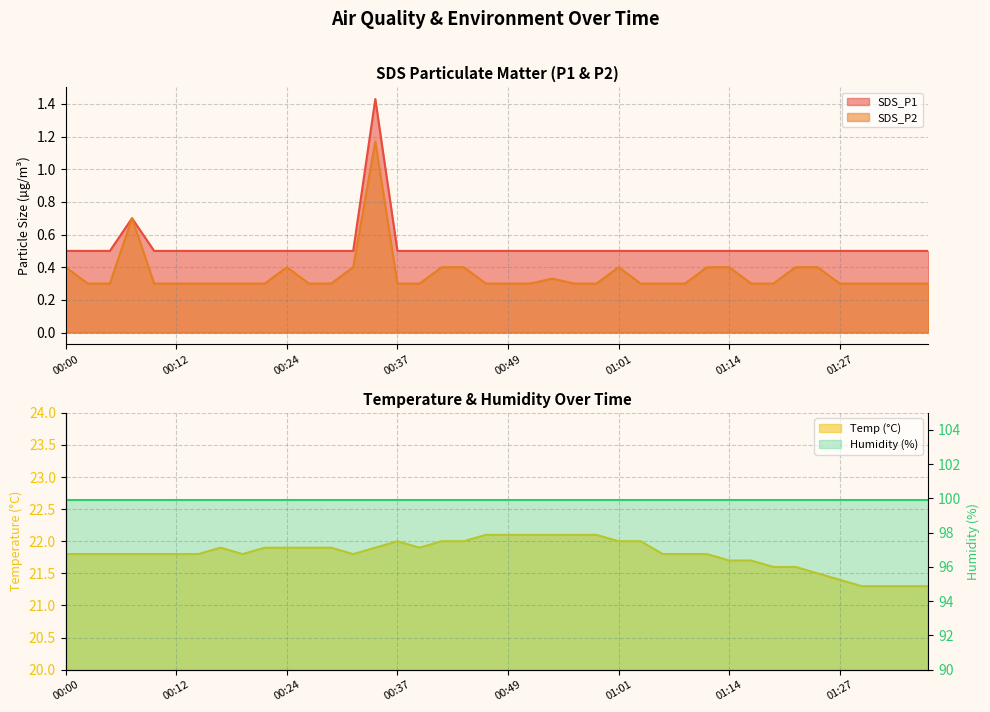

True or false: Temp and SDS_P1 cross at least once.

False